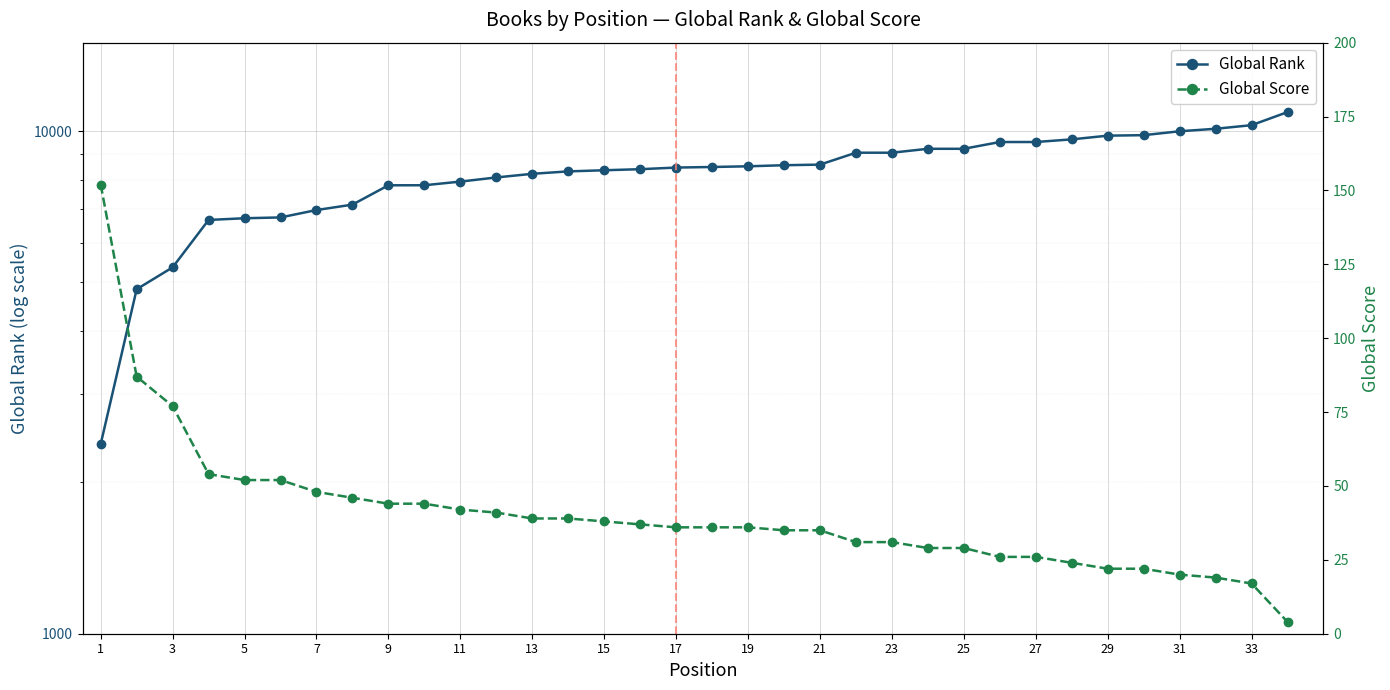

What is the difference between the maximum and minimum values in the Global Score series?

148